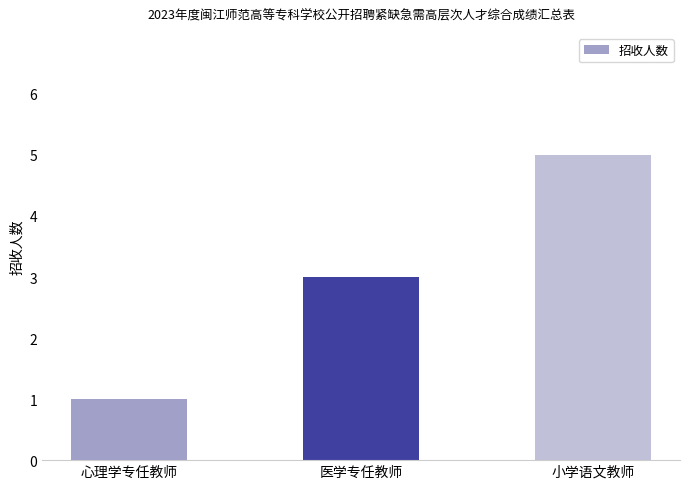

Reading left to right, what are all the values shown in this chart?

1	3	5